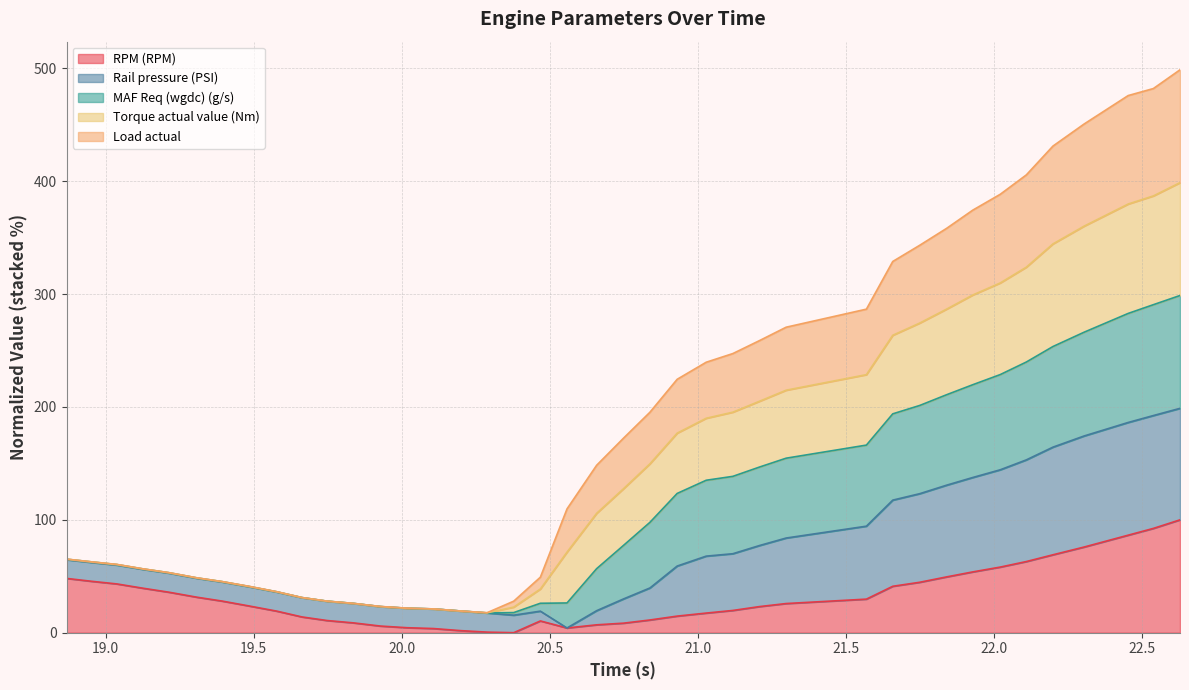

At how many categories does at least one series exceed 420?

5